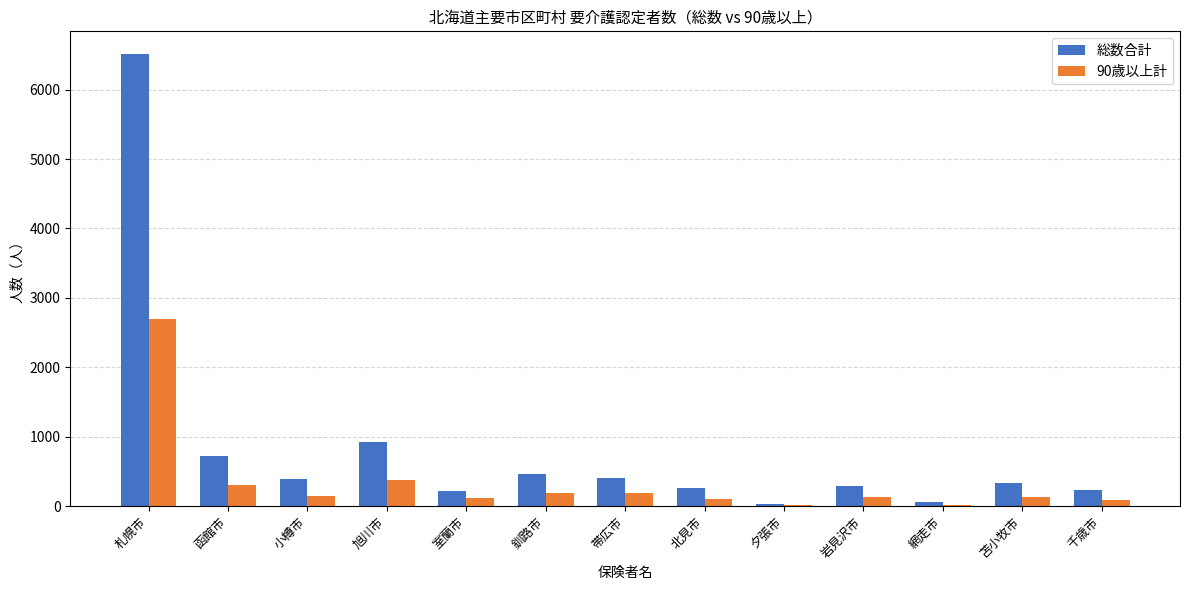

What is the approximate value of 総数合計 at 網走市?

64